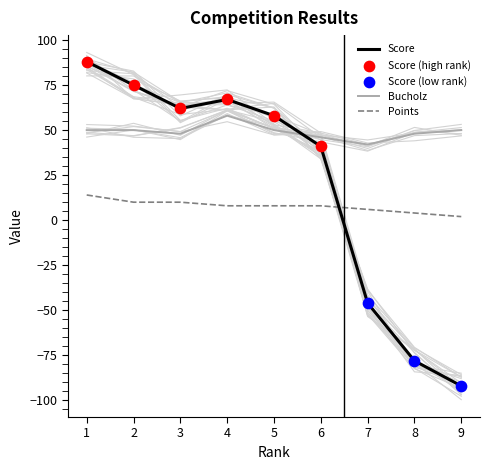

Which series contains the highest Y value?

Score